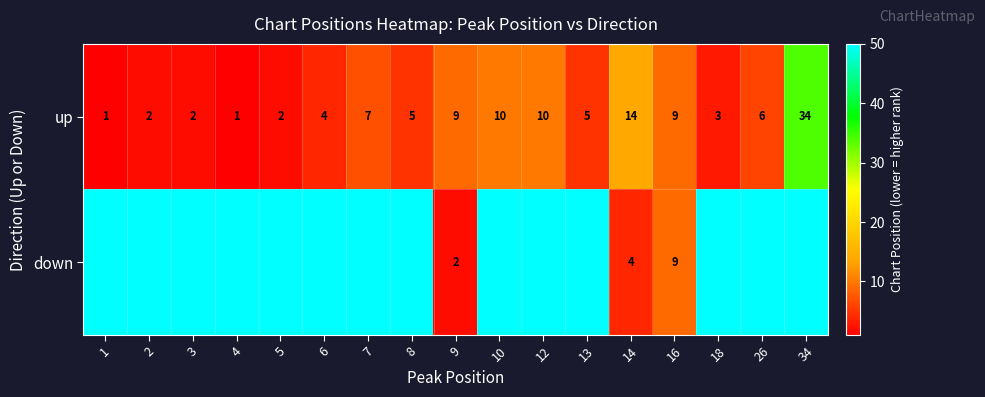

What is the total value across all series at 16?

18